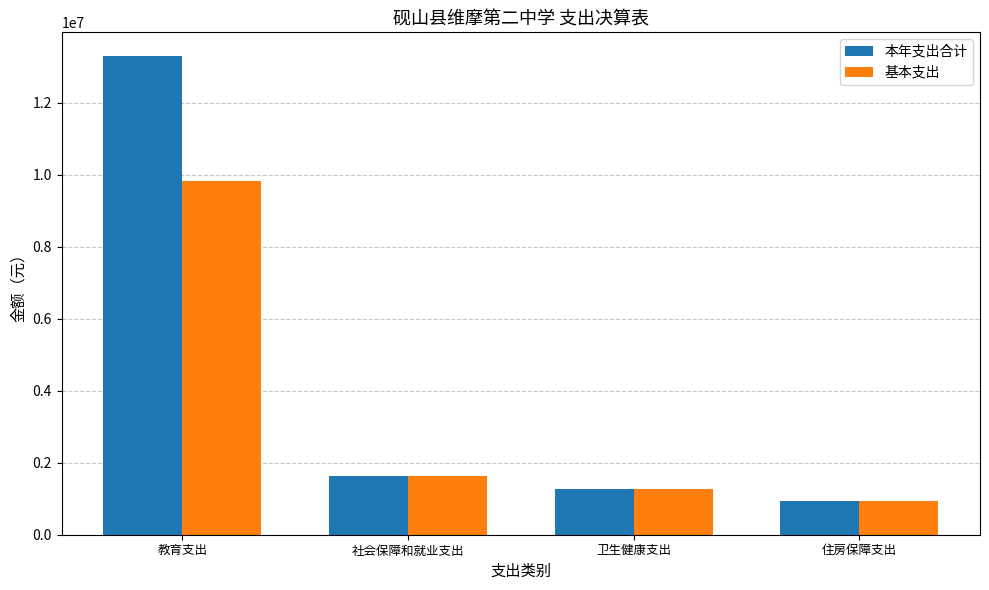

The 基本支出 series shows 1628928.9 at 社会保障和就业支出. True or false?

True